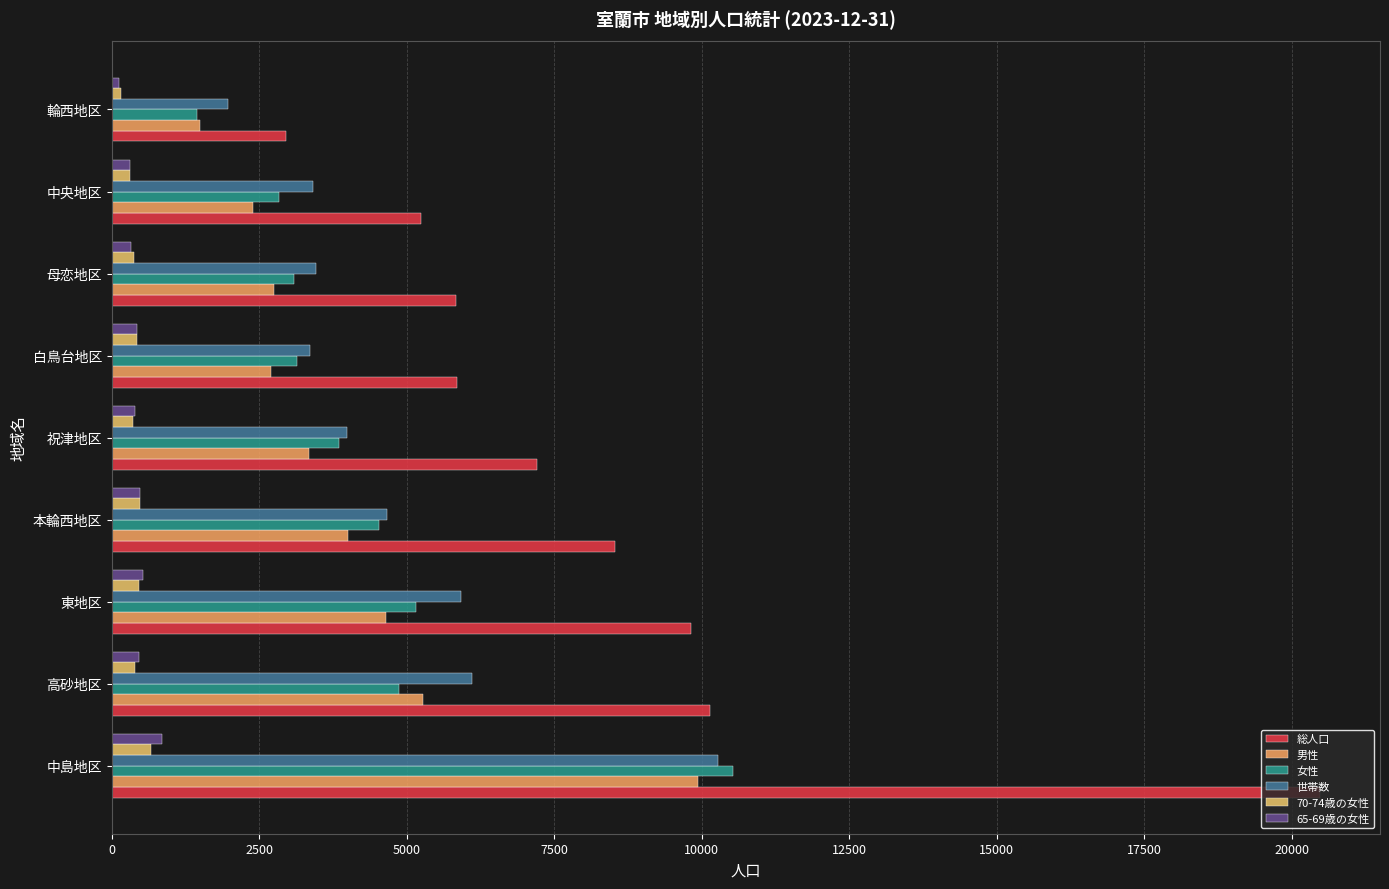

What is the minimum value for 男性?

1503